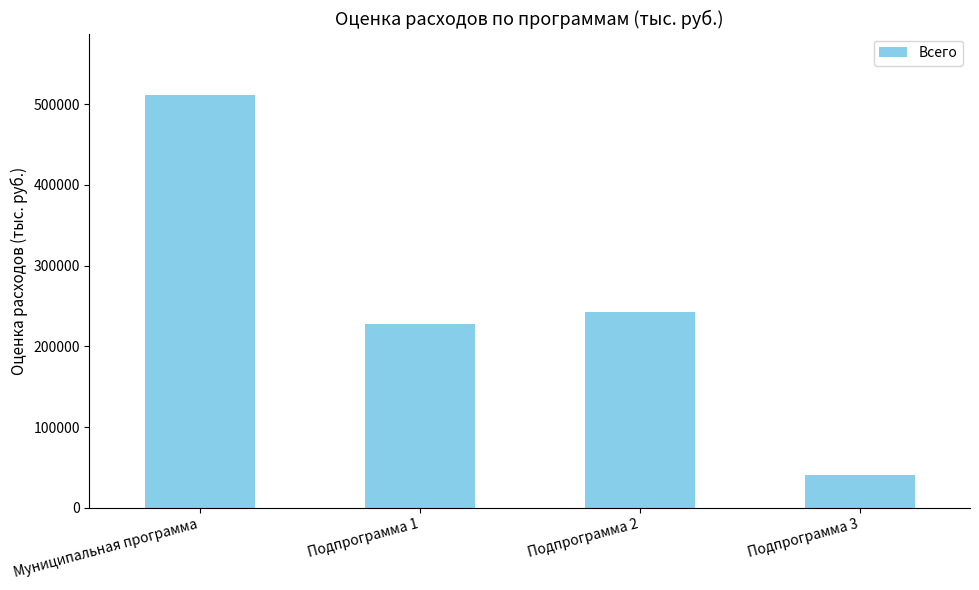

Does the chart contain stacked bars?

No